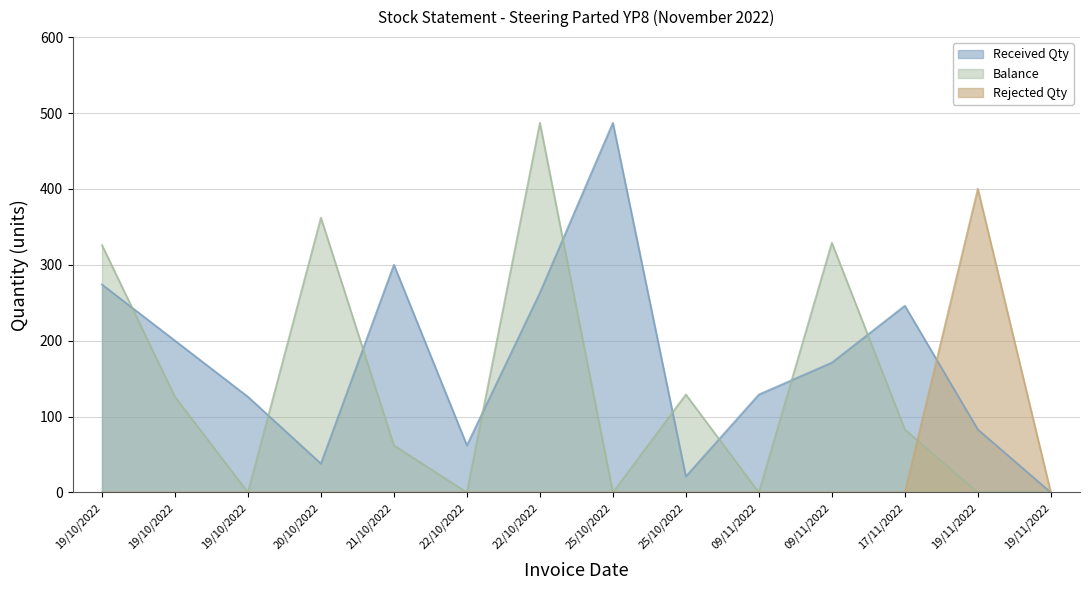

Read the Received Qty value at 19/11/2022.

83